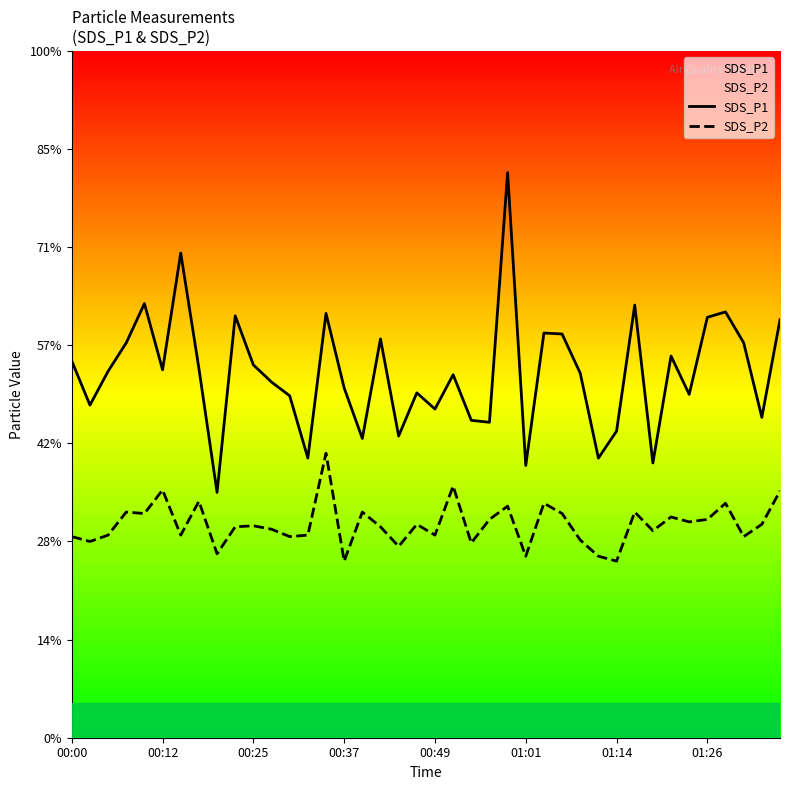

What is the spread (max minus min) of values at 26?

3.5